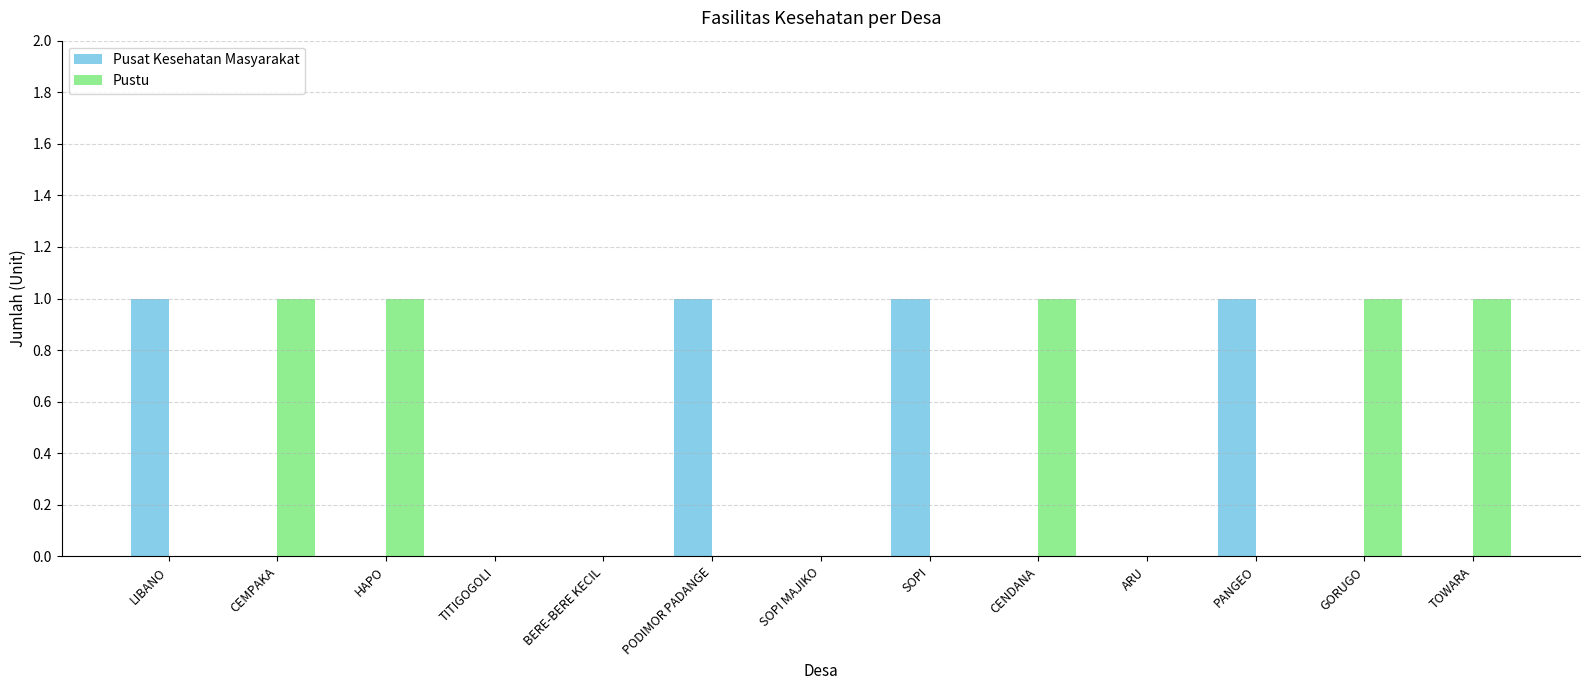

Does the chart contain stacked bars?

No